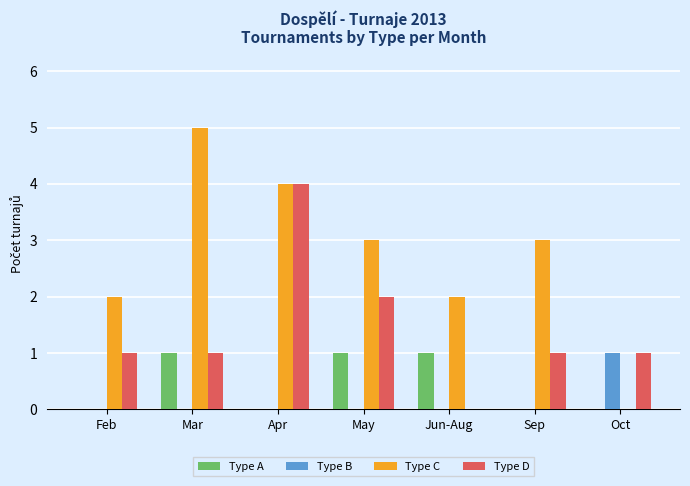

What is the greatest value displayed?

5